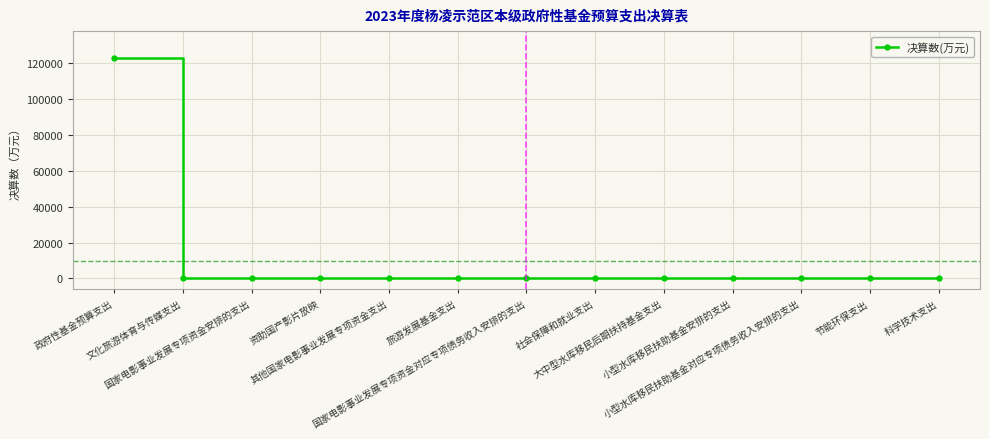

Does the chart display data point markers on the line(s)?

Yes